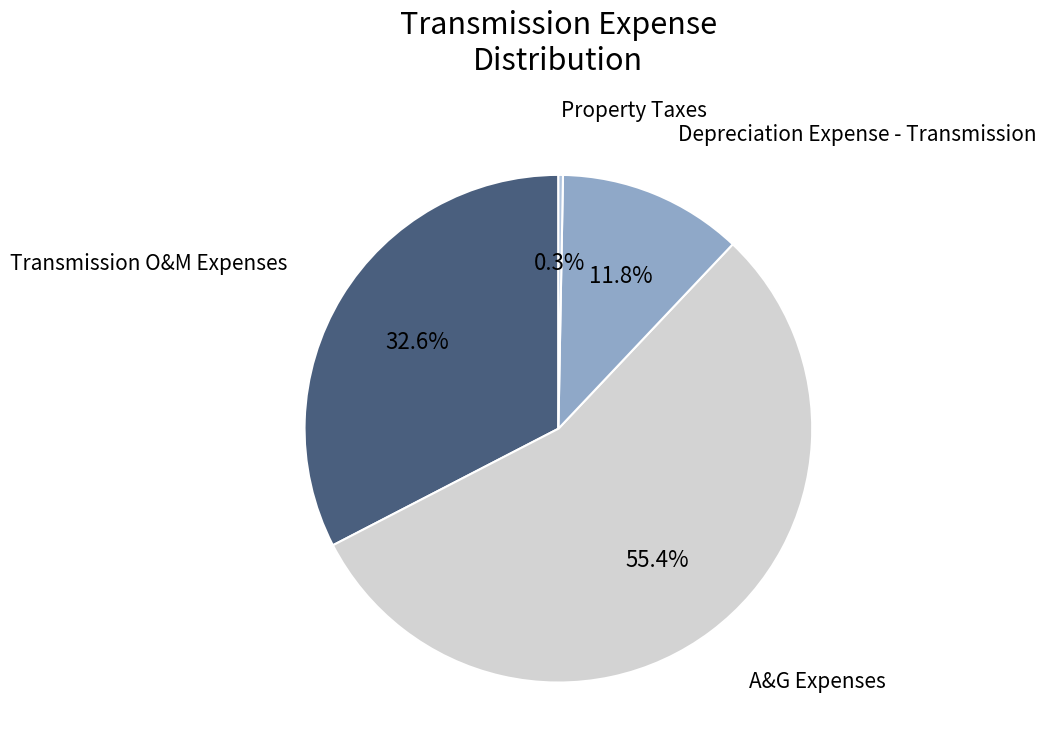

Does any single category account for the majority?

Yes